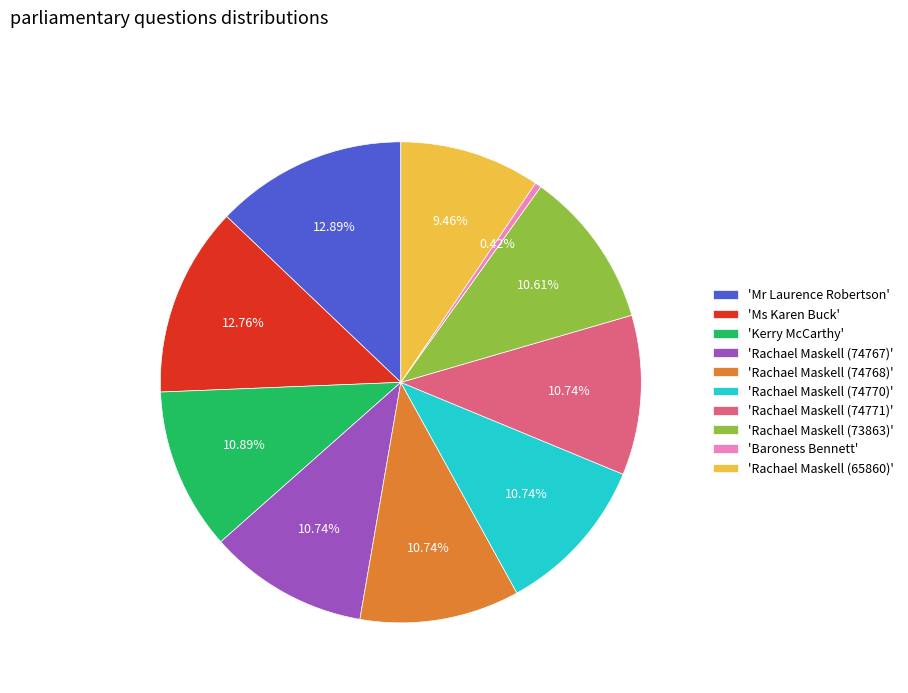

What is the ratio of the value at 'Rachael Maskell (74768)' to the value at 'Rachael Maskell (73863)'?

1.0